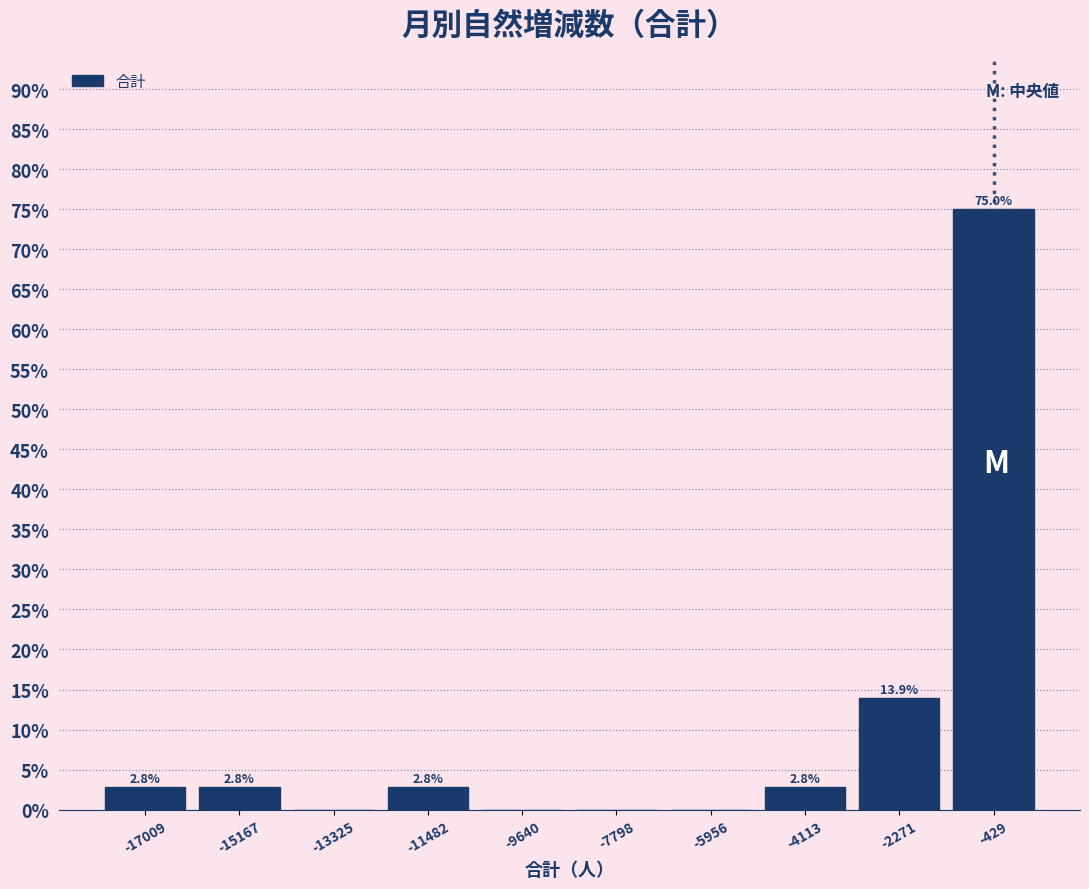

Over which range of the x-axis is the bar tallest?

-1400 to 400